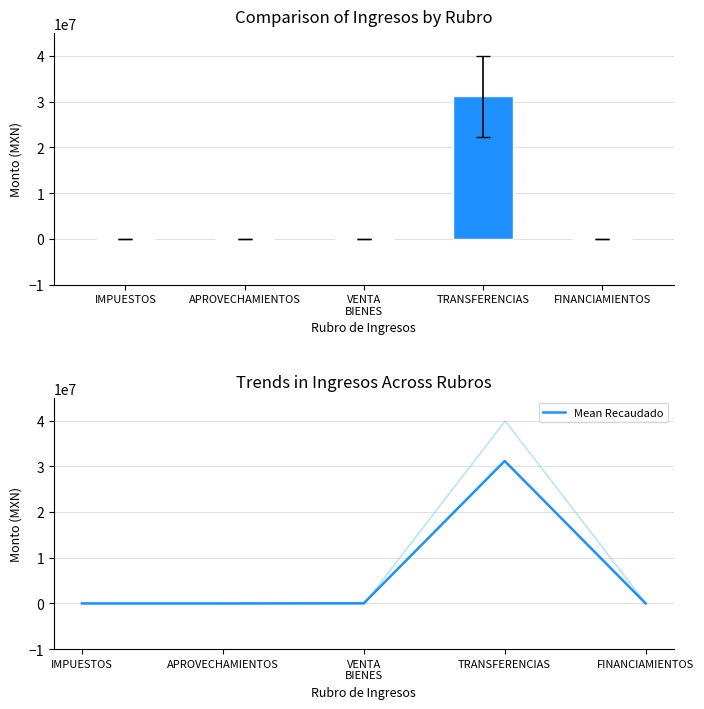

What is the approximate value of Mean Recaudado at TRANSFERENCIAS?

31153304